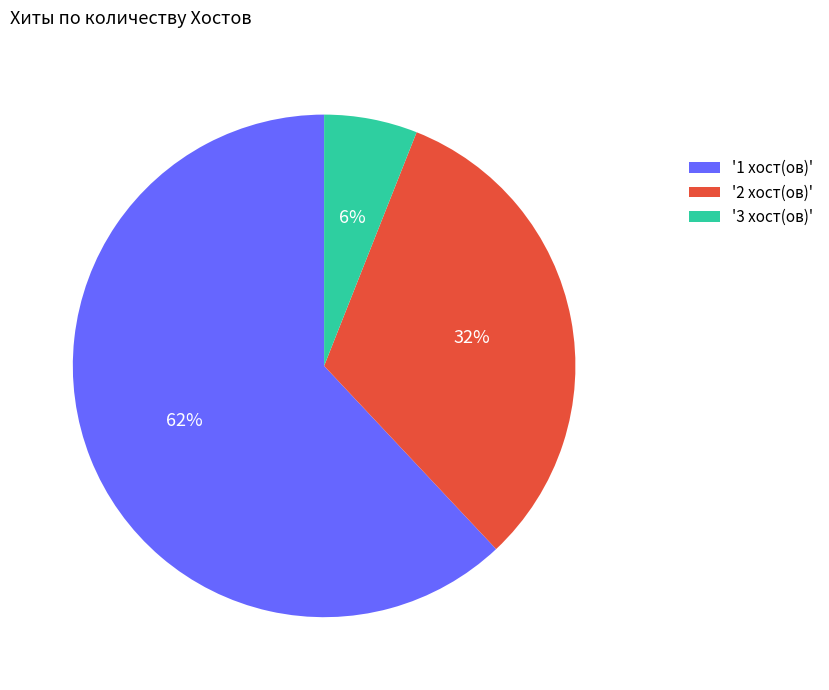

Count the number of slices in the pie.

3